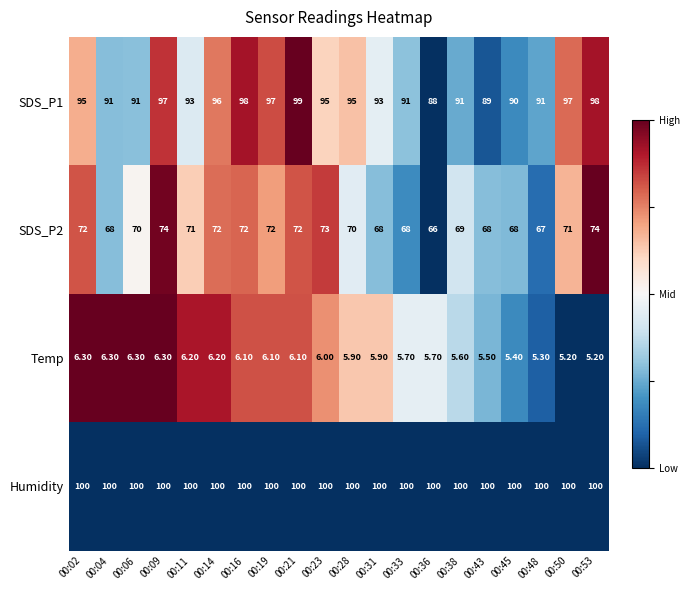

What is the spread (max minus min) of values at 00:45?

94.6